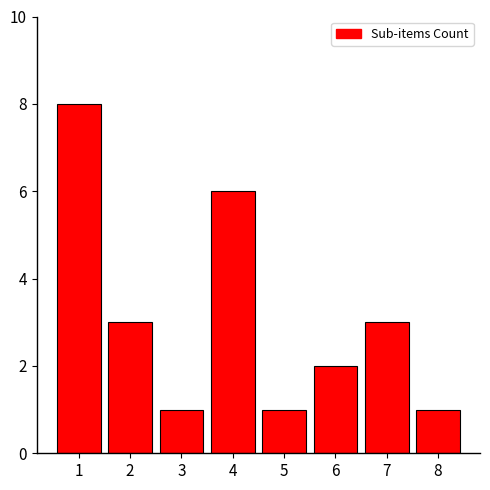

What is the smallest value displayed?

1